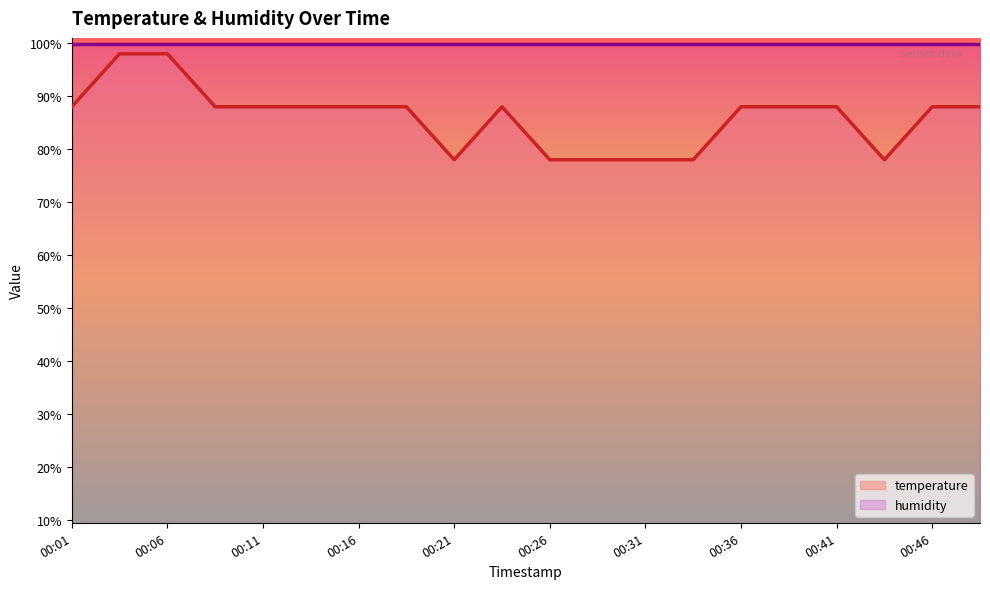

Reading left to right, transcribe all the data shown in this chart.

00:01=88.0	00:03=98.0	00:06=98.0	00:08=88.0	00:11=88.0	00:13=88.0	00:16=88.0	00:18=88.0	00:21=78.0	00:23=88.0	00:26=78.0	00:28=78.0	00:31=78.0	00:33=78.0	00:36=88.0	00:38=88.0	00:41=88.0	00:43=78.0	00:46=88.0	00:48=88.0